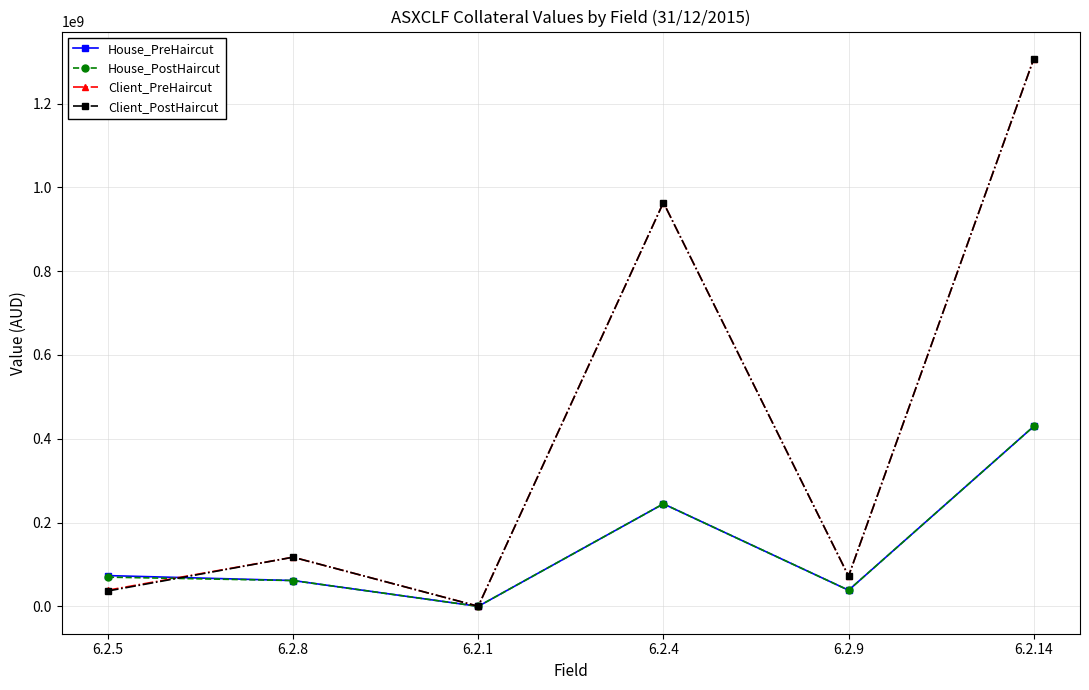

At which category is the sum across all series the highest?

6.2.14